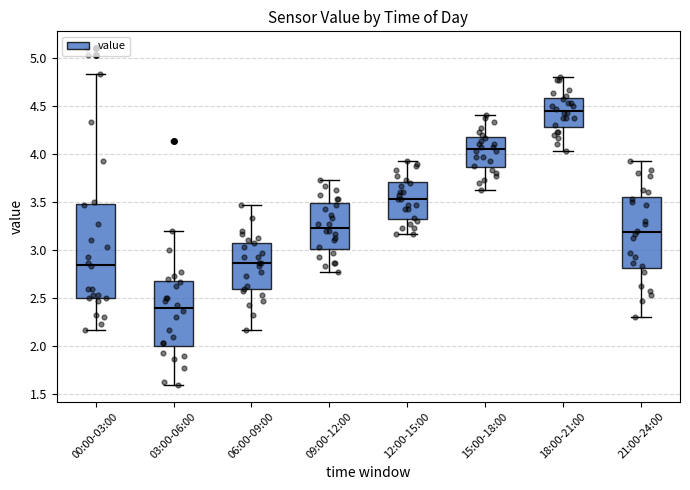

Where does the upper whisker of the box for 15:00-18:00 end on the y-axis? The values are not printed on the chart, so give them approximately, as read against the axis.

4.40